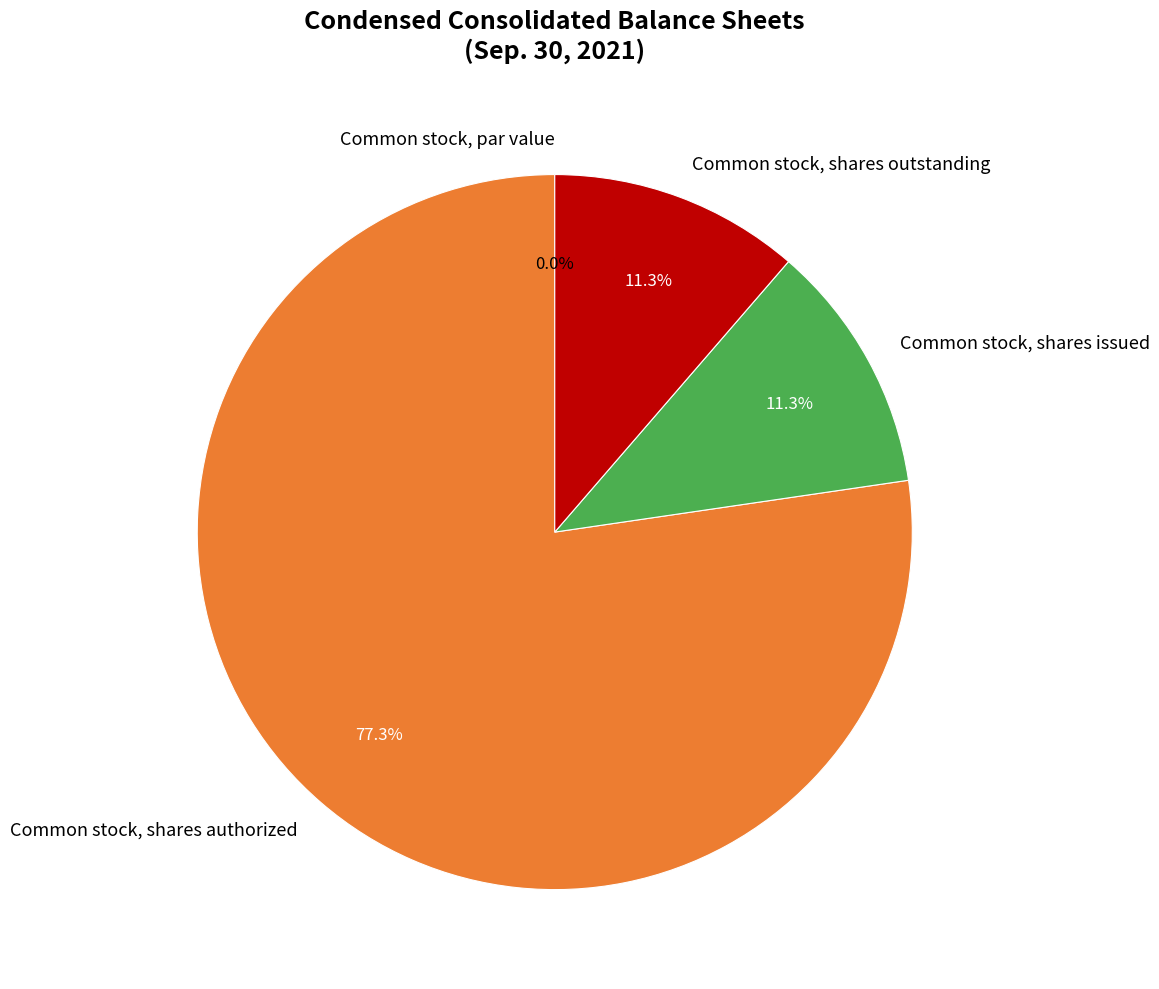

To the nearest percent, what is the difference between the largest and smallest slice percentages?

77%